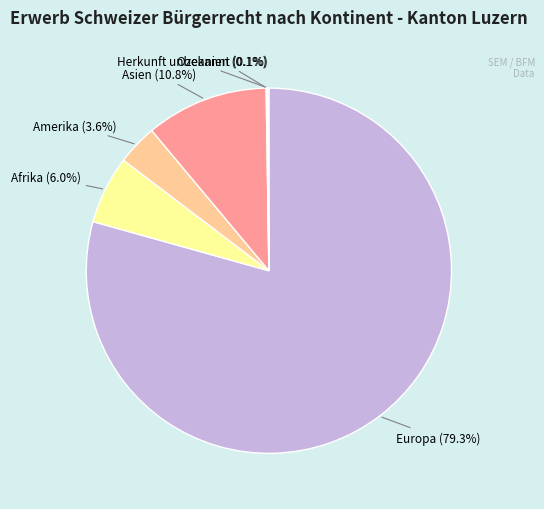

Is there any slice that represents more than half of the pie?

Yes